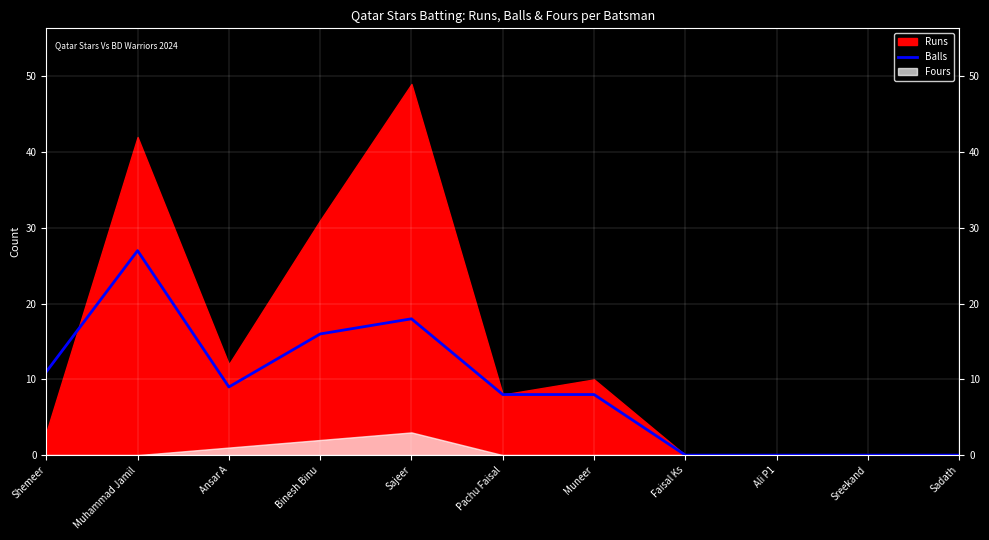

At which label is the value closest to 13?

Shemeer